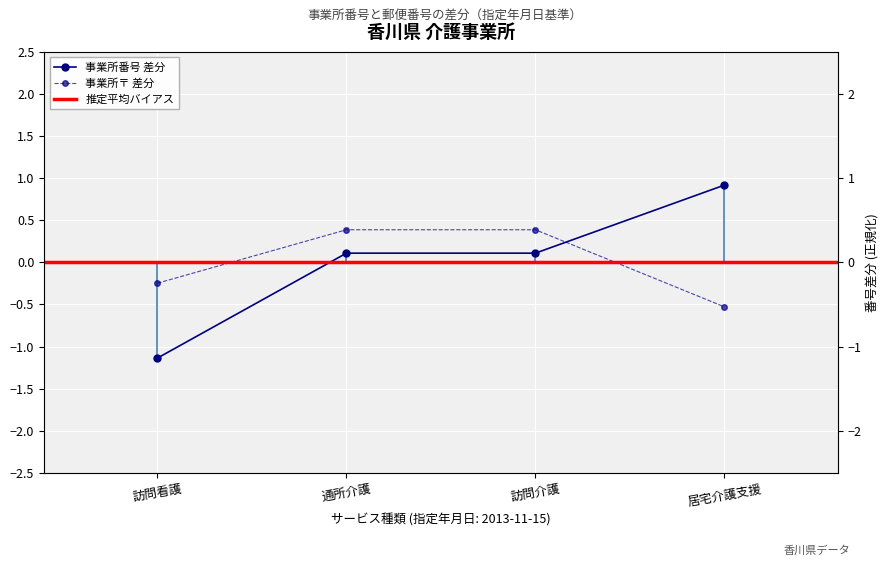

The chart shows a value of 0.2 at 通所介護. True or false?

False